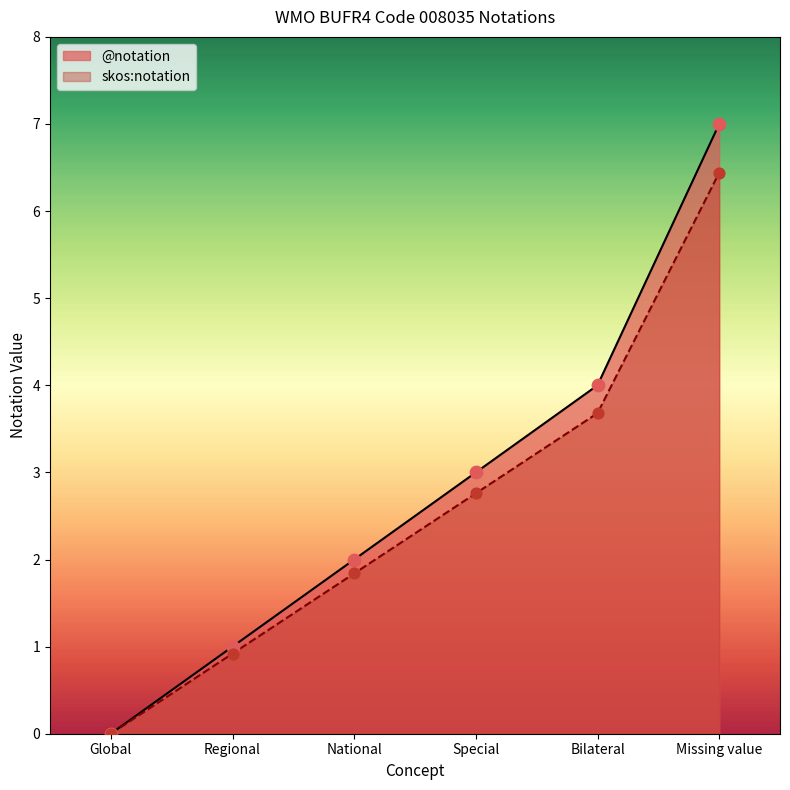

Is the value of skos:notation at Regional greater than the value of @notation at Missing value?

No